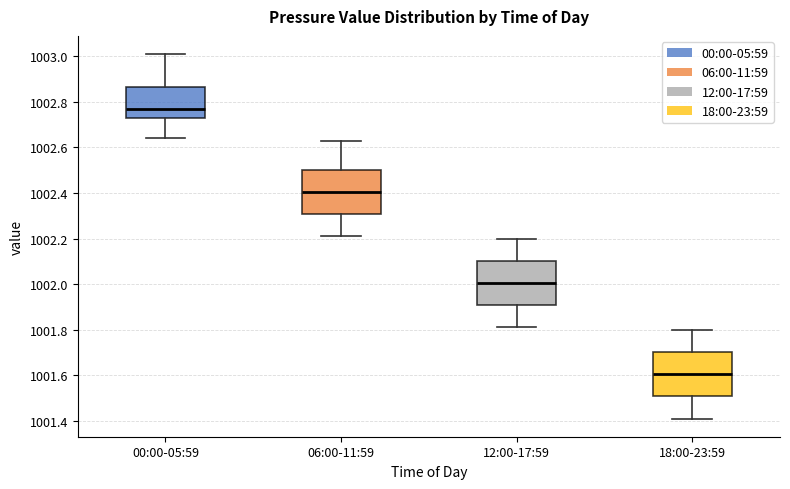

Reading left to right, transcribe this box plot: for each box, give where its median line is, the range the box spans, and where its two whiskers end, as read against the y-axis. The values are not printed on the chart, so give them approximately, as read against the axis.

00:00-05:59: median 1002.78, box 1002.72 to 1002.86, whiskers 1002.64 to 1003.02
06:00-11:59: median 1002.40, box 1002.30 to 1002.50, whiskers 1002.22 to 1002.64
12:00-17:59: median 1002.00, box 1001.90 to 1002.10, whiskers 1001.82 to 1002.20
18:00-23:59: median 1001.60, box 1001.50 to 1001.70, whiskers 1001.42 to 1001.80